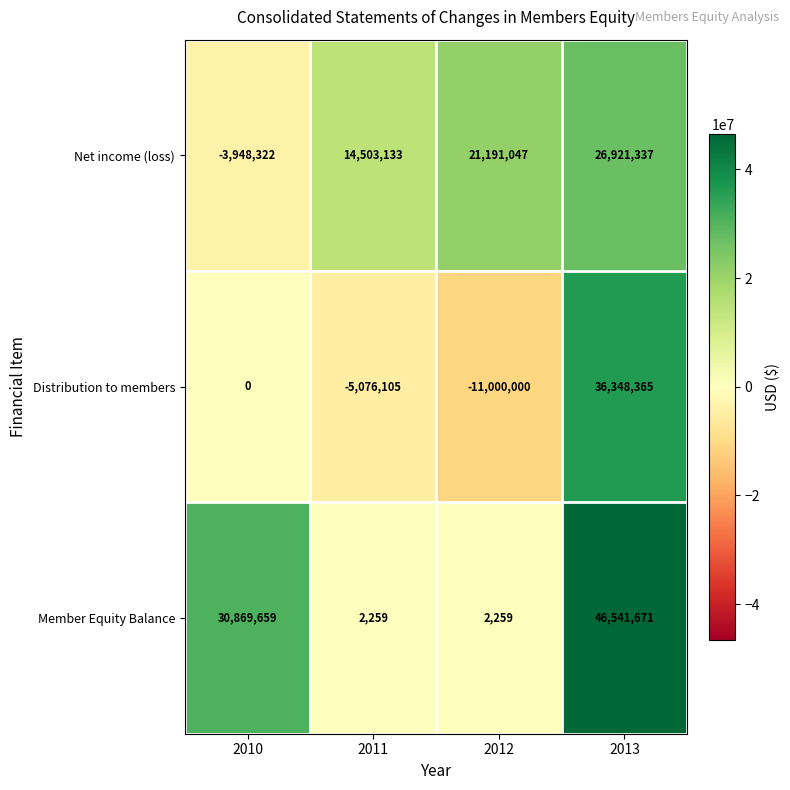

Which series has the largest range (max minus min)?

Distribution to members